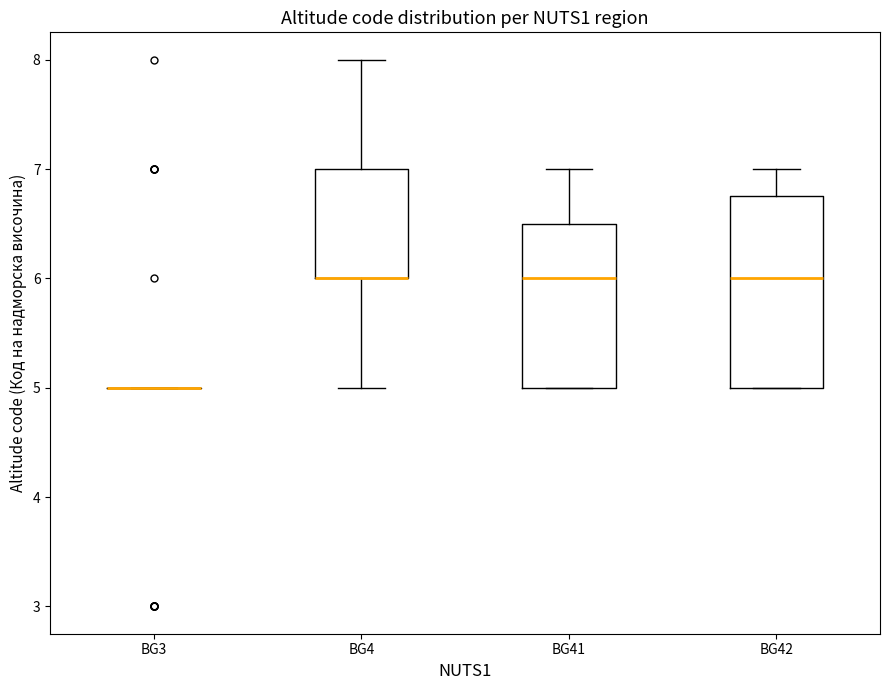

Reading left to right, transcribe this box plot: for each box, give where its median line is, the range the box spans, and where its two whiskers end, as read against the y-axis. The values are not printed on the chart, so give them approximately, as read against the axis.

BG3: box collapsed to a line at 5.0, whiskers 5.0 to 5.0
BG4: median 6.0 (drawn on the box's lower edge), box 6.0 to 7.0, whiskers 5.0 to 8.0
BG41: median 6.0, box 5.0 to 6.5, whiskers 5.0 to 7.0
BG42: median 6.0, box 5.0 to 6.8, whiskers 5.0 to 7.0